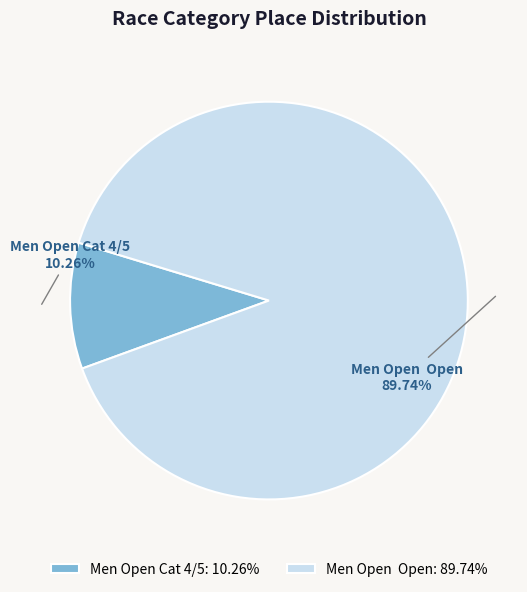

Which has a higher value, Men Open Cat 4/5 or Men Open Open?

Men Open Open